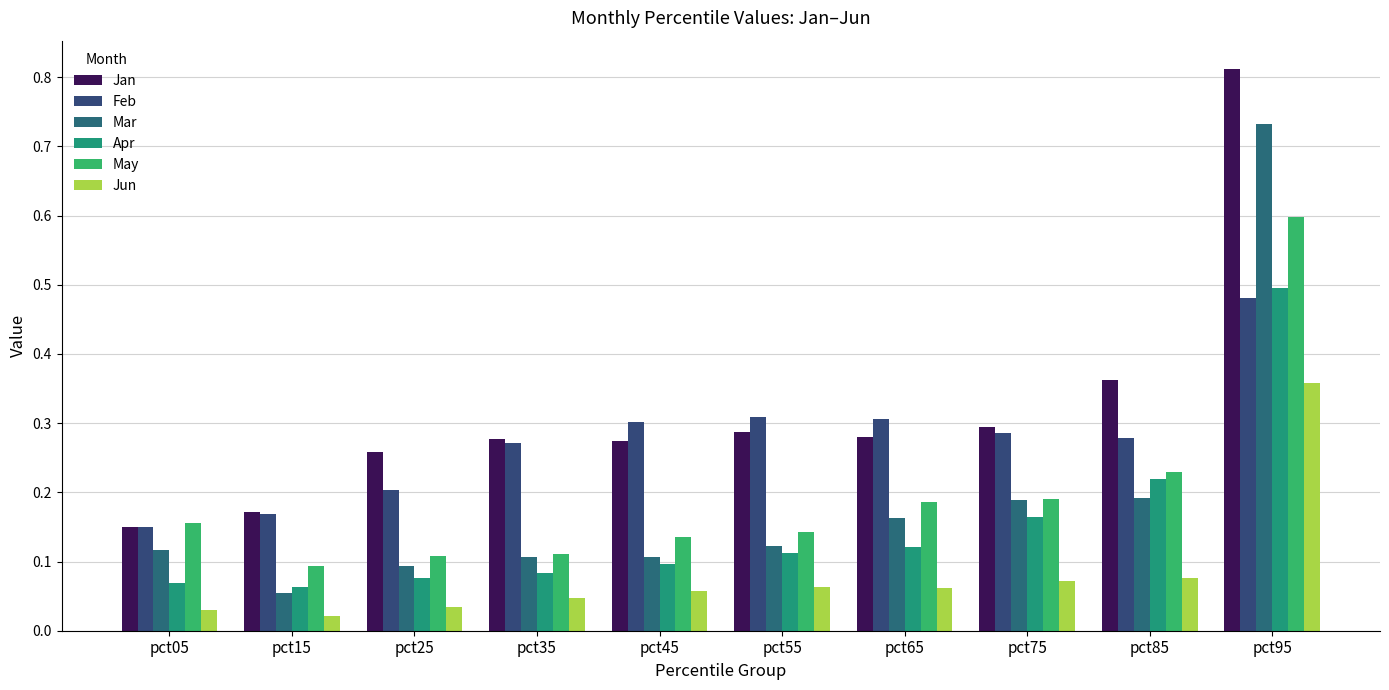

True or false: Feb has a value of 0.5 at pct95.

True